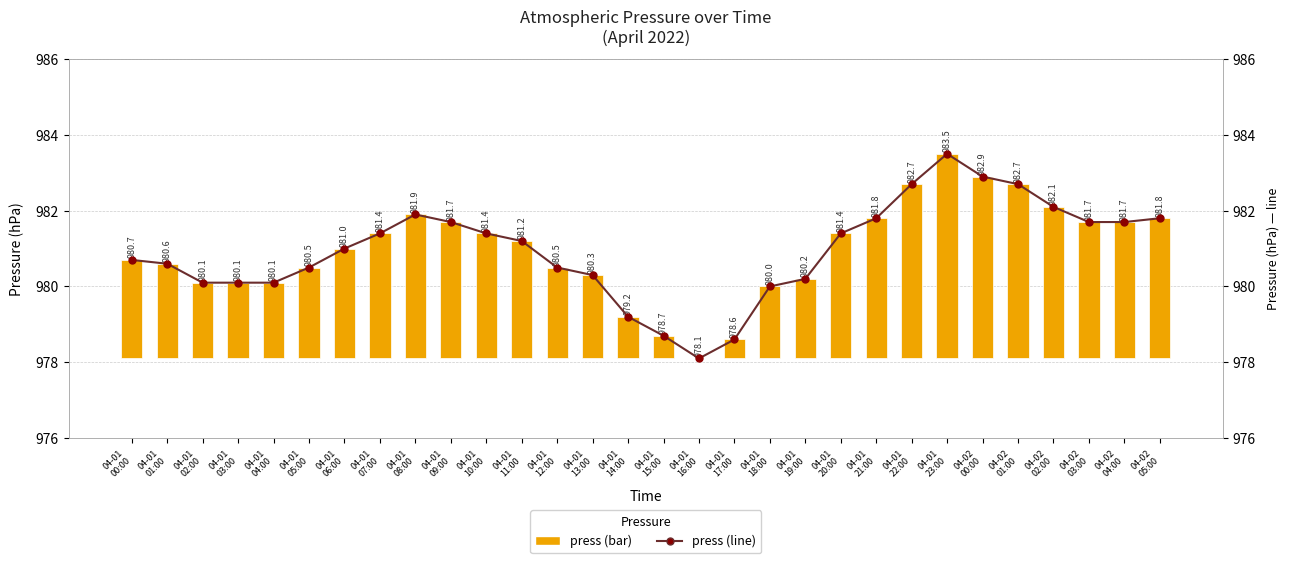

Which series has the largest range (max minus min)?

press